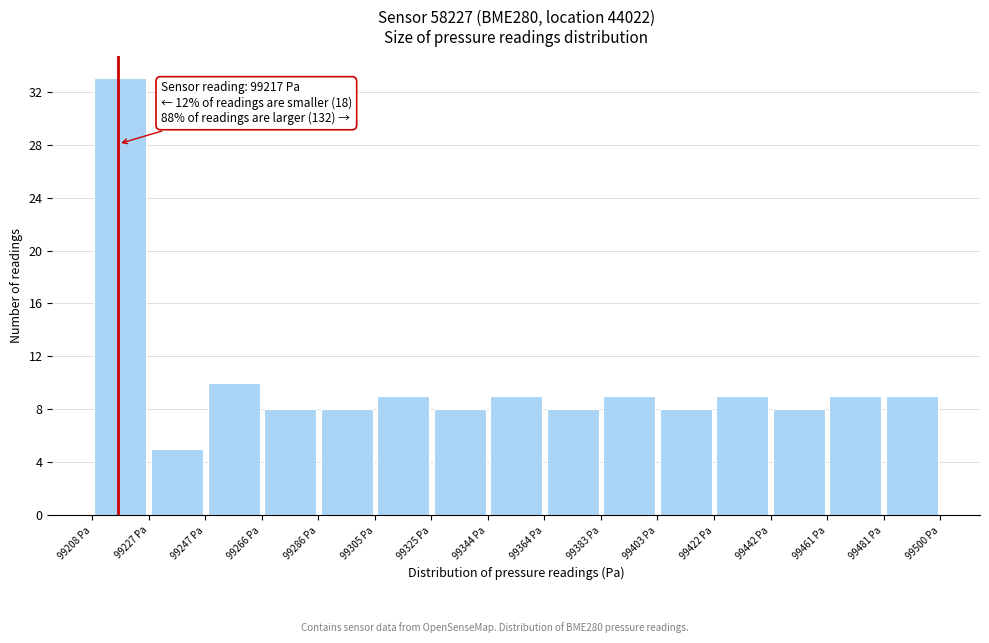

Over which range of the x-axis is the bar tallest?

99208 to 99228